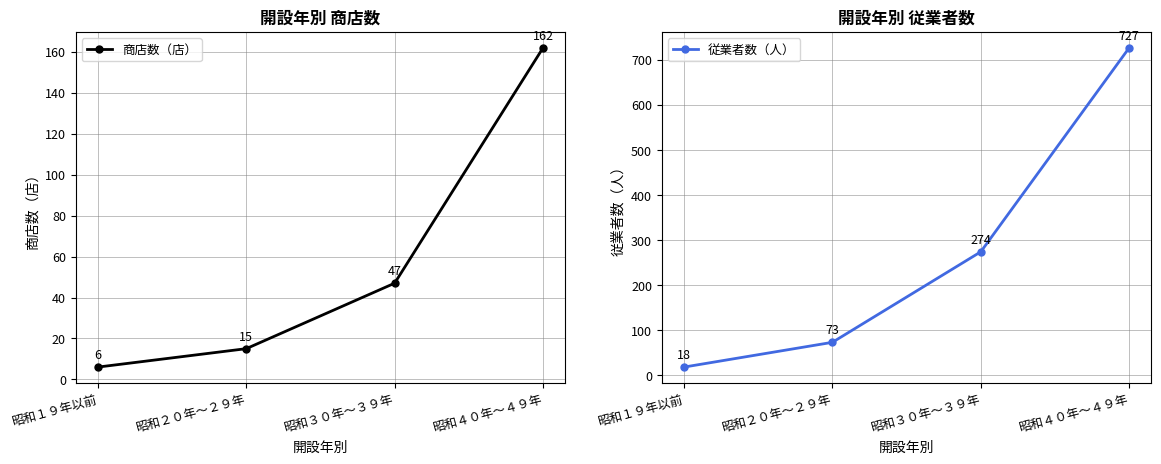

How many series are shown in this chart?

2